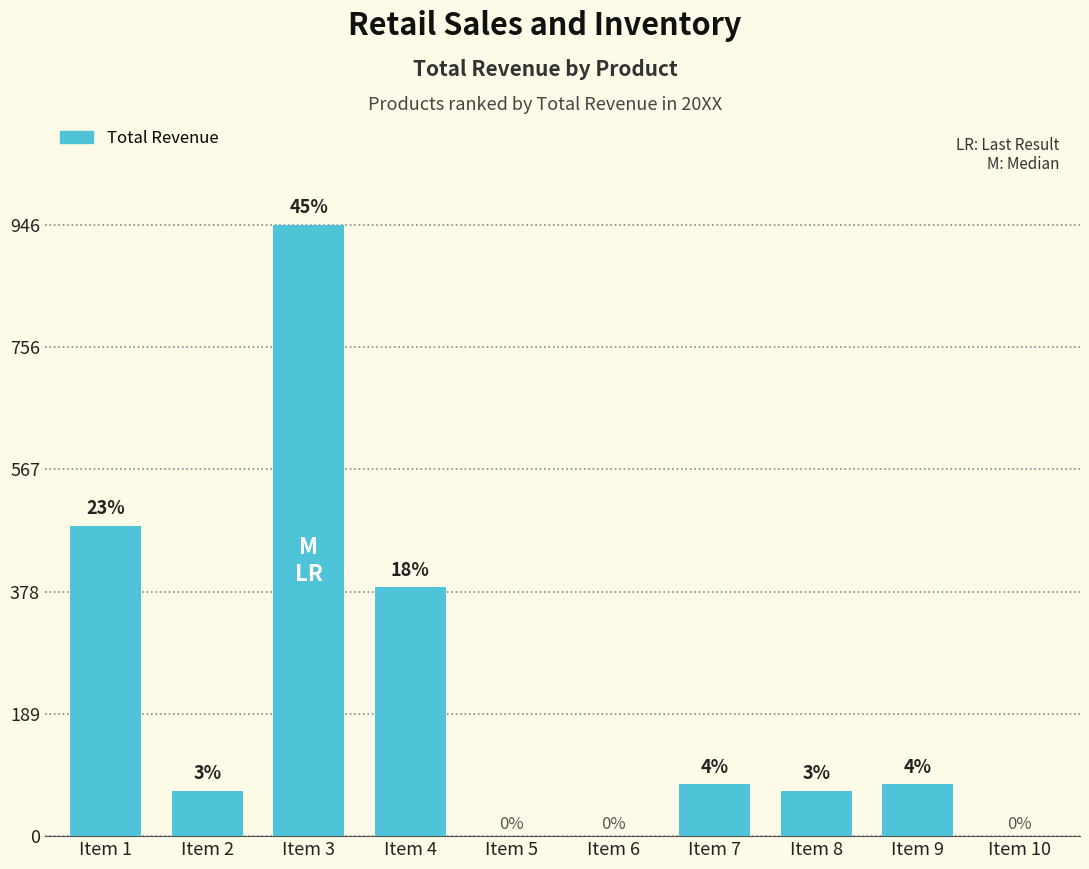

The chart shows a value of 385 at Item 4. True or false?

True